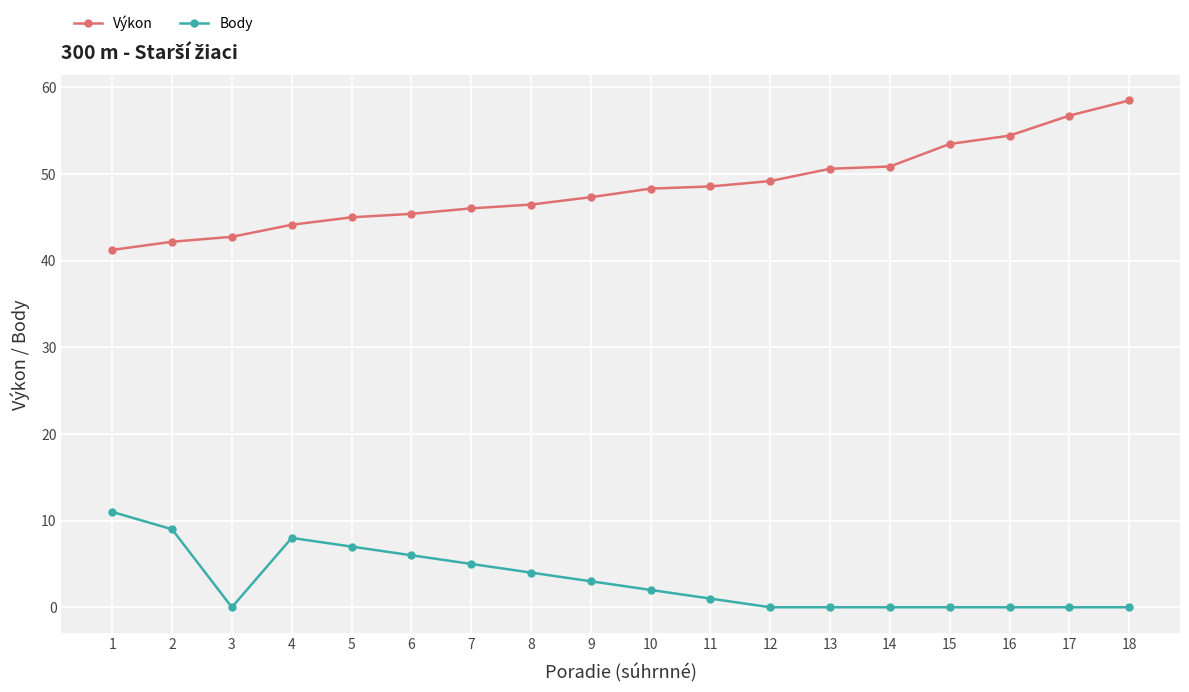

What is the difference between the highest and lowest values at 16?

54.4